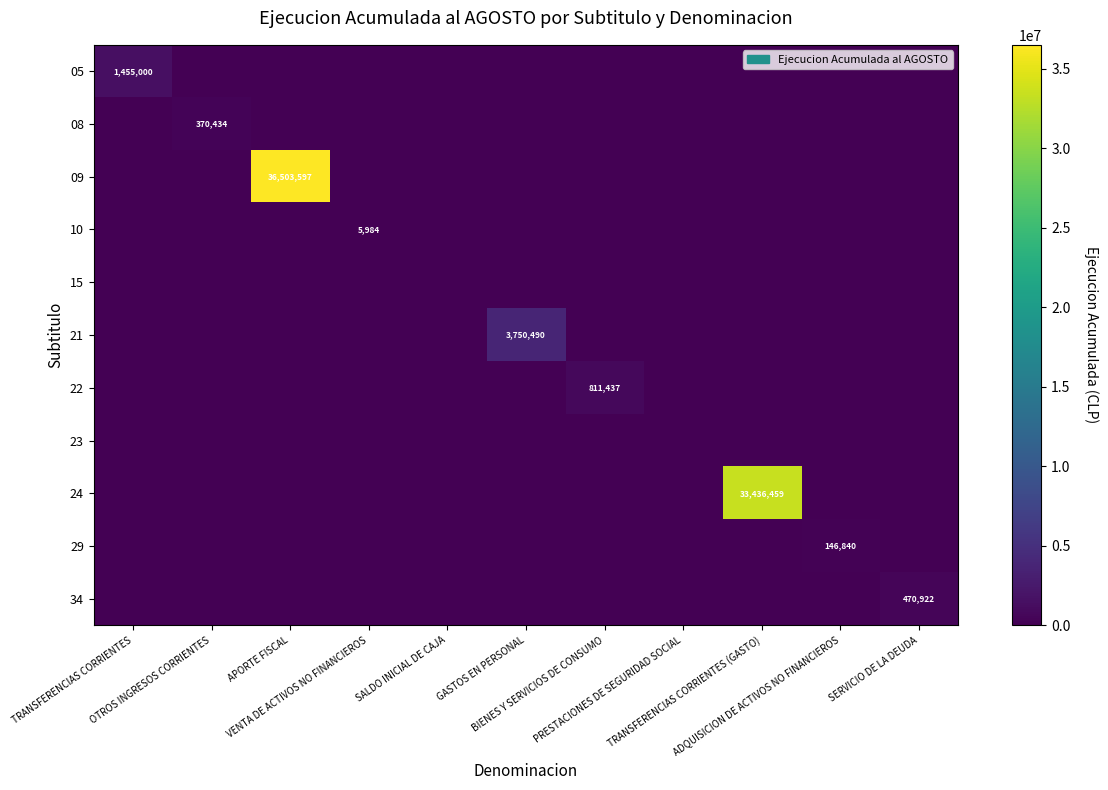

How many values in 29 are above zero?

1